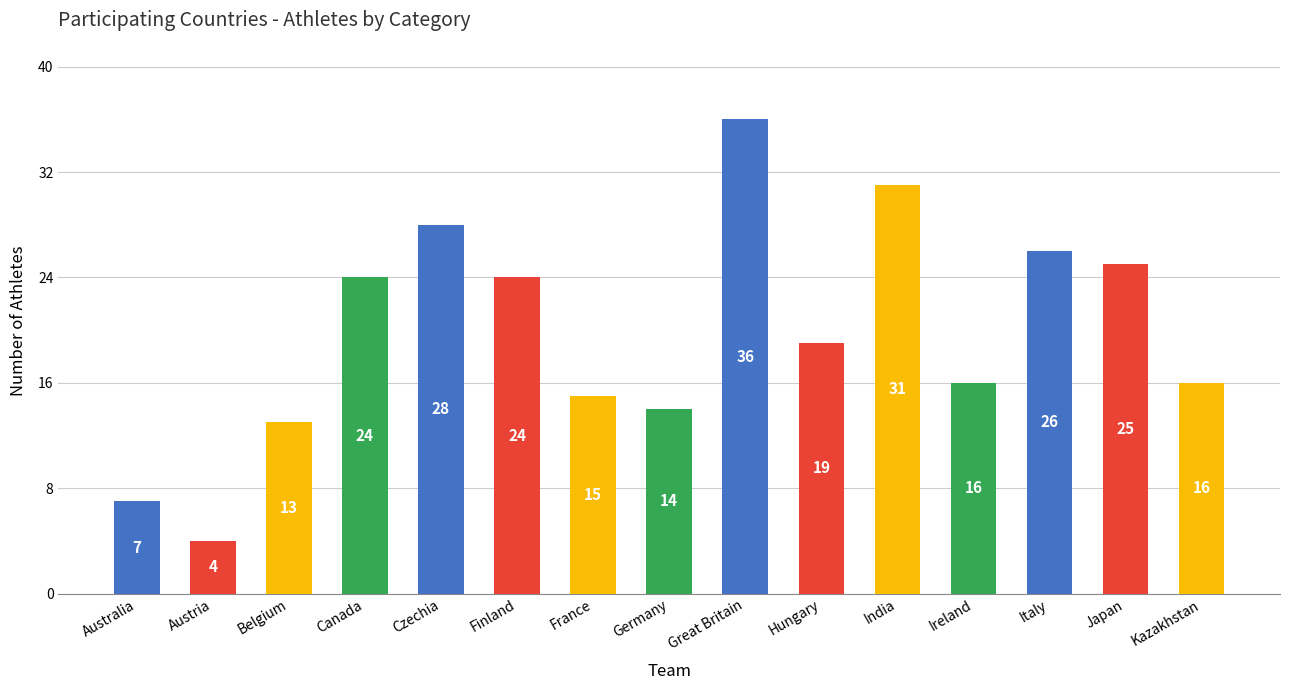

Reading left to right, transcribe all the data shown in this chart.

7	4	13	24	28	24	15	14	36	19	31	16	26	25	16